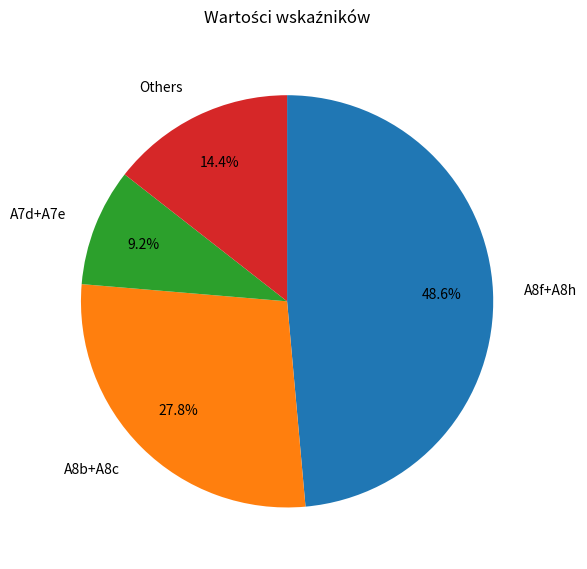

To the nearest percent, what is the average slice percentage?

25%